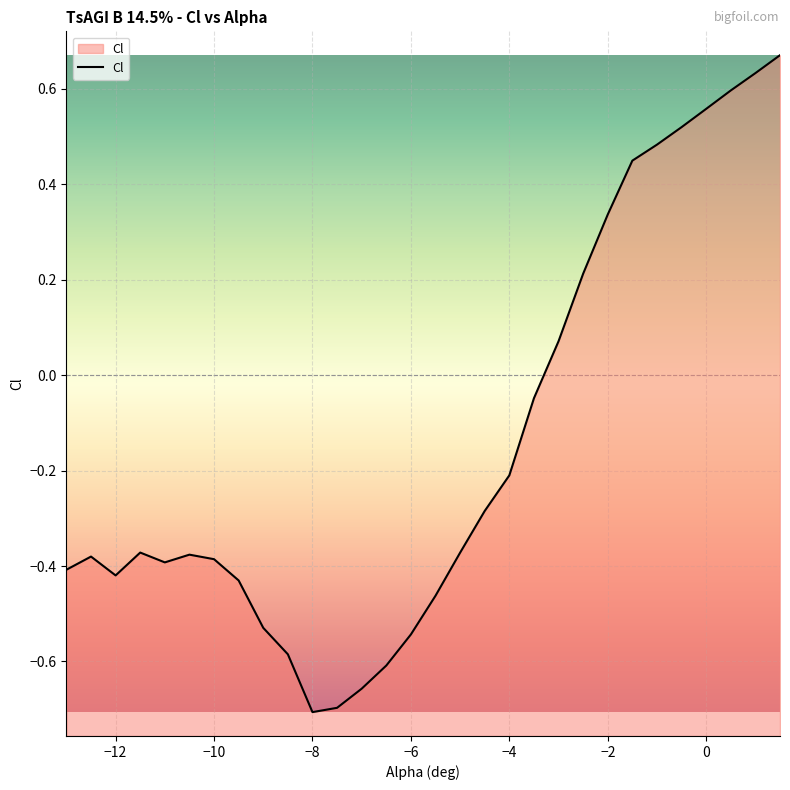

The chart shows a value of -0.2 at −6. True or false?

False